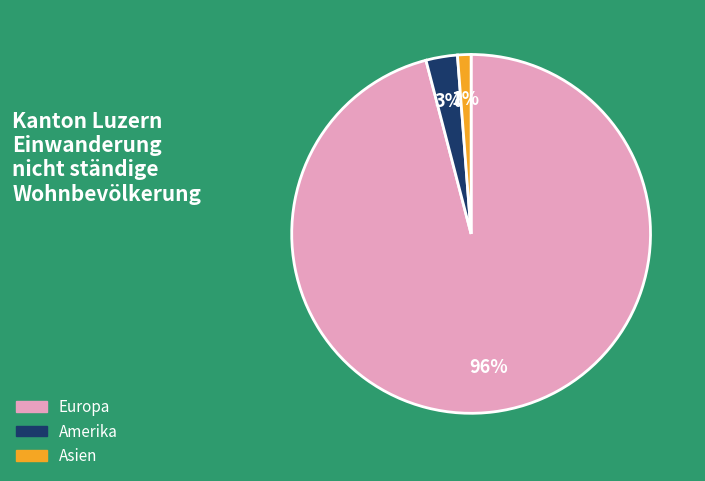

To the nearest percent, what is the average slice percentage?

33%